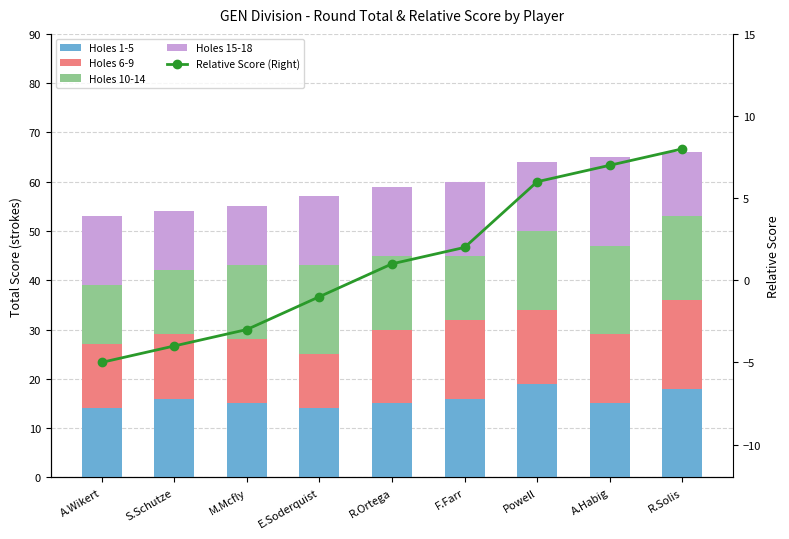

What are all the series names shown in the legend?

Holes 1-5, Holes 6-9, Holes 10-14, Holes 15-18, Relative Score (Right)